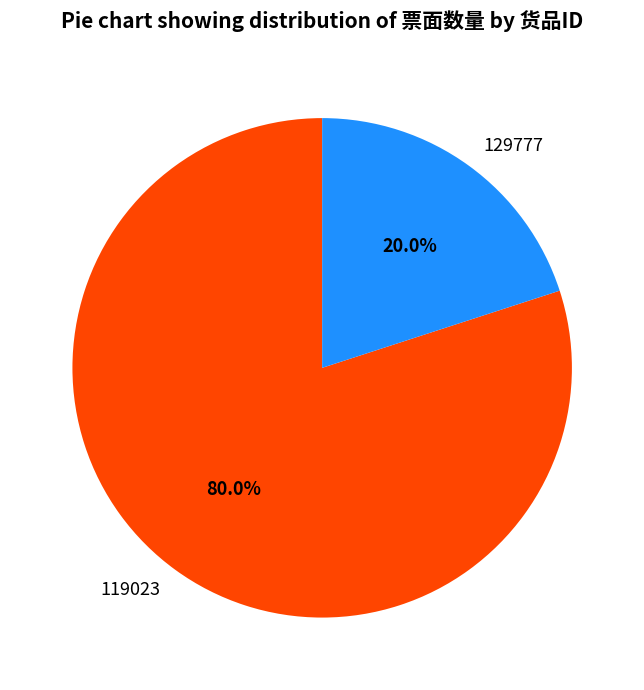

Does 119023 represent more than half of the total?

Yes